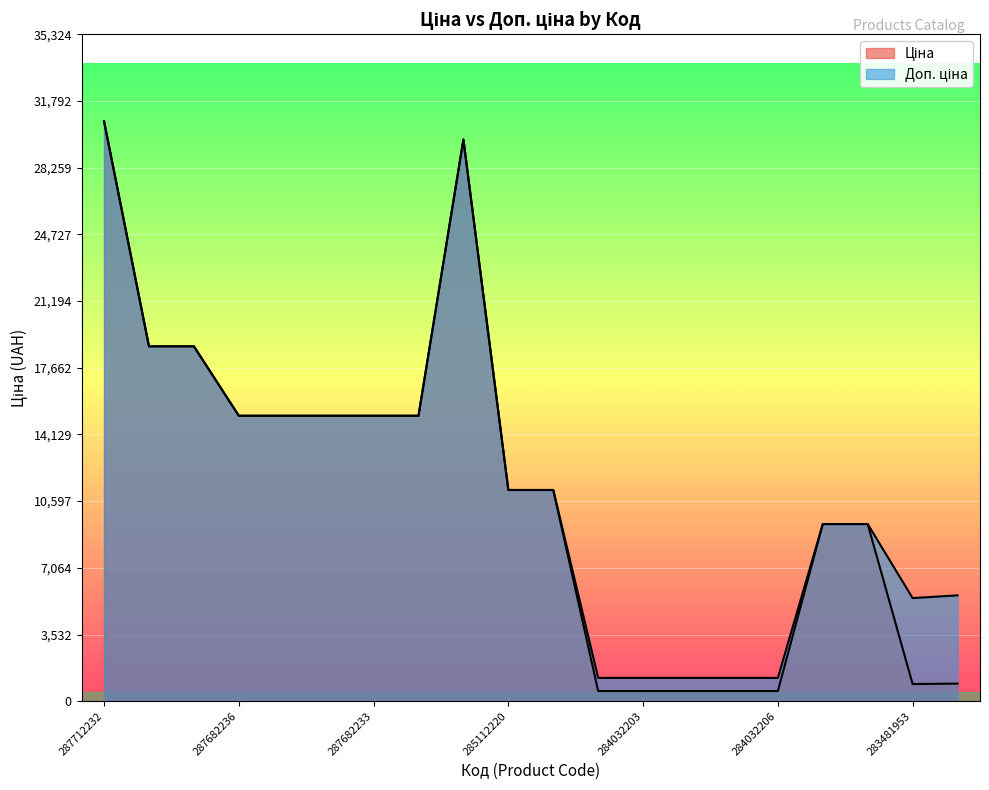

What is the label of the 14th point from the right?

287682233